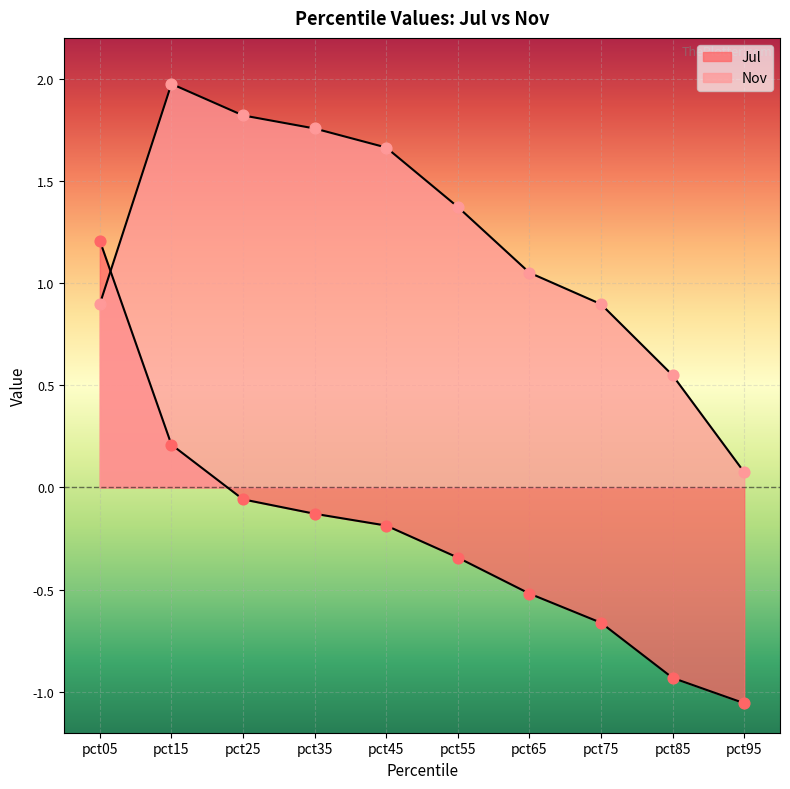

Which series has the largest total across all categories?

Nov